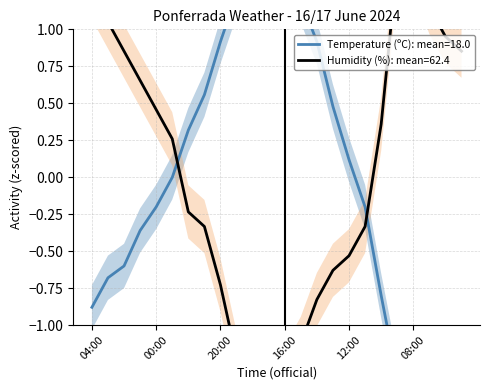

At how many categories does at least one series exceed -1?

24